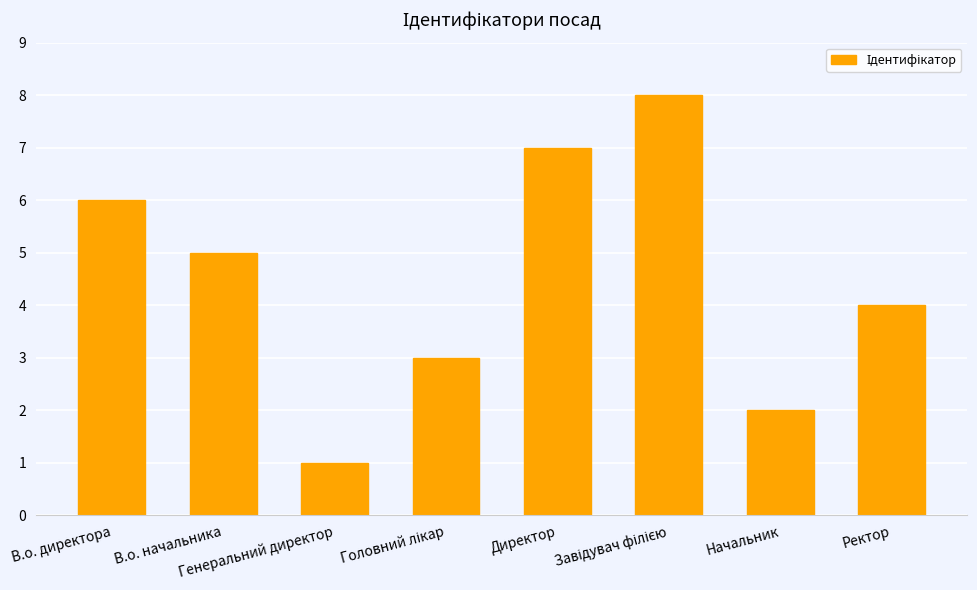

Reading left to right, extract all data points from this chart.

6	5	1	3	7	8	2	4